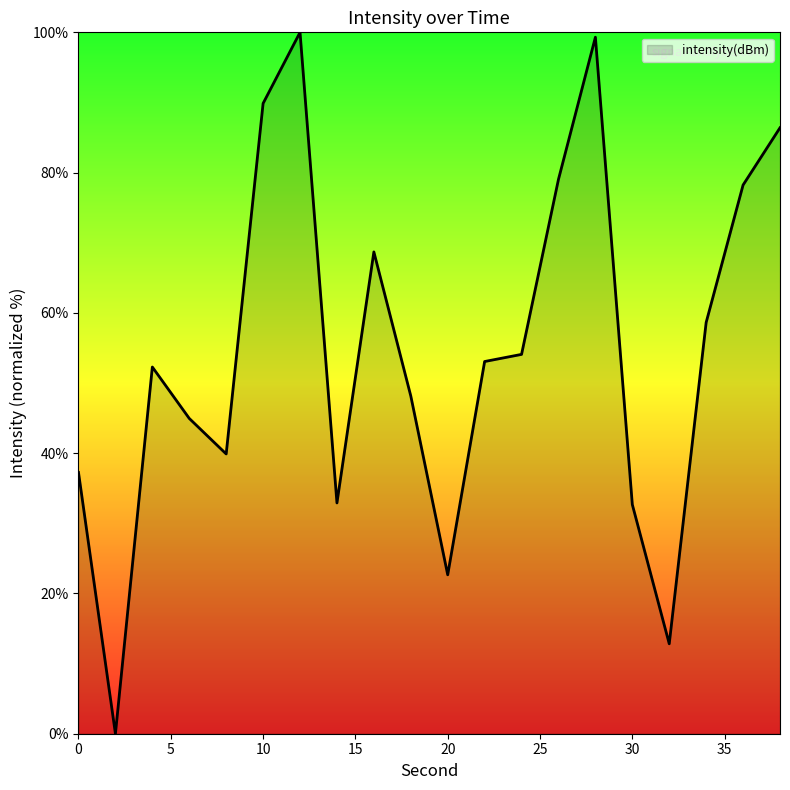

What is the difference between the maximum and minimum values?

100.0